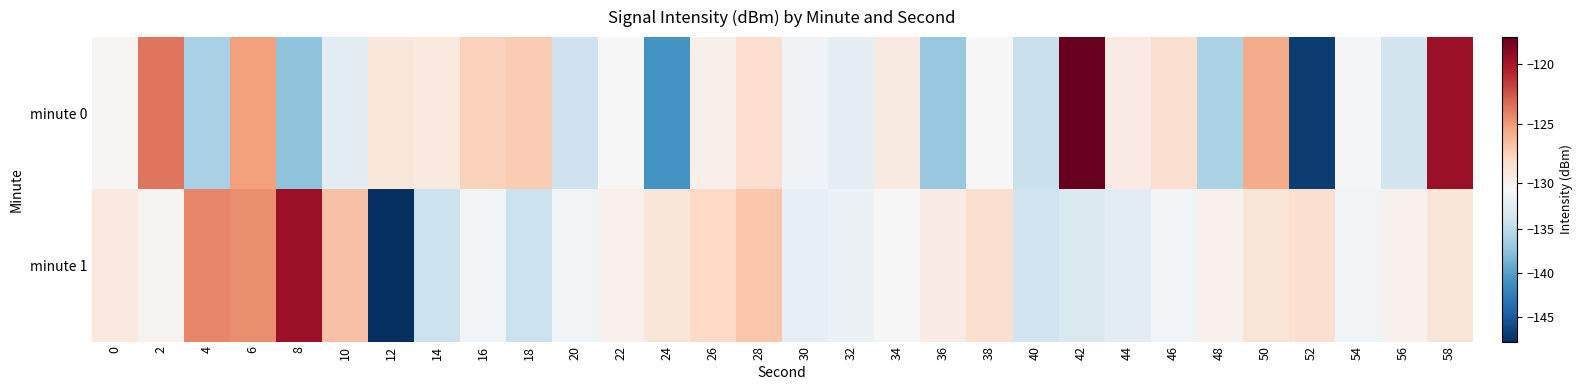

Reading left to right, transcribe all the data shown in this chart.

minute 0: 0=-130.4	2=-123.7	4=-136.1	6=-125.3	8=-137.4	10=-132.5	12=-129.1	14=-129.3	16=-127.6	18=-127.3	20=-134.2	22=-130.6	24=-140.8	26=-129.9	28=-128.3	30=-131.1	32=-132.1	34=-129.4	36=-137.0	38=-130.6	40=-134.3	42=-117.7	44=-129.5	46=-128.5	48=-136.0	50=-125.8	52=-146.8	54=-130.9	56=-133.6	58=-119.5
minute 1: 0=-129.3	2=-130.2	4=-124.3	6=-124.6	8=-119.6	10=-126.8	12=-147.7	14=-134.2	16=-130.9	18=-134.3	20=-131.0	22=-130.0	24=-129.0	26=-128.0	28=-127.0	30=-132.0	32=-131.5	34=-130.5	36=-129.5	38=-128.5	40=-134.0	42=-133.0	44=-132.5	46=-131.0	48=-130.0	50=-129.0	52=-128.5	54=-131.0	56=-130.0	58=-129.0